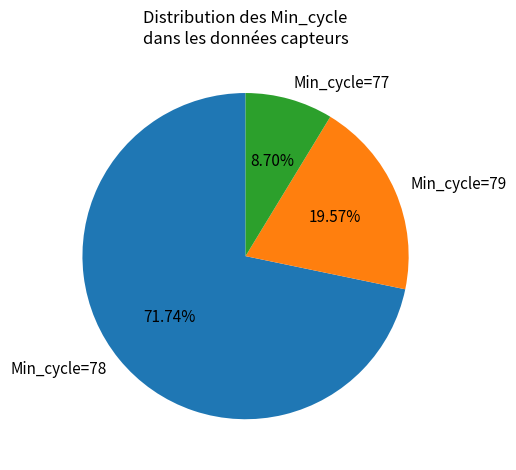

To the nearest percent, what percentage of the pie is Min_cycle=79?

20%